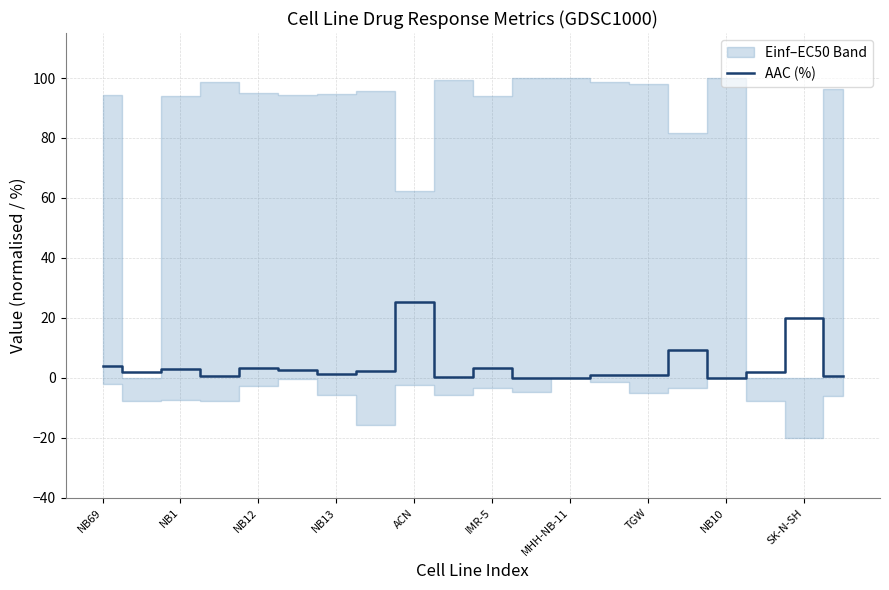

How many values are below 2?

9